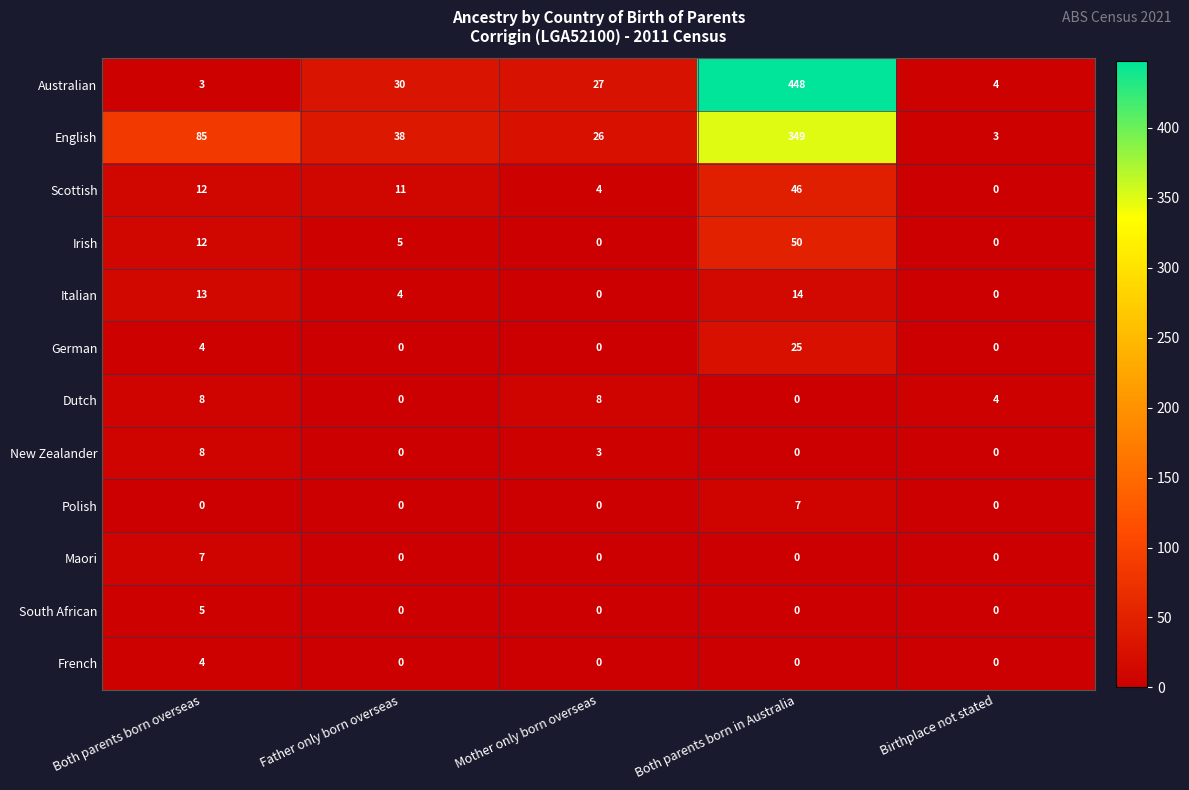

What is the sum of all English values?

501